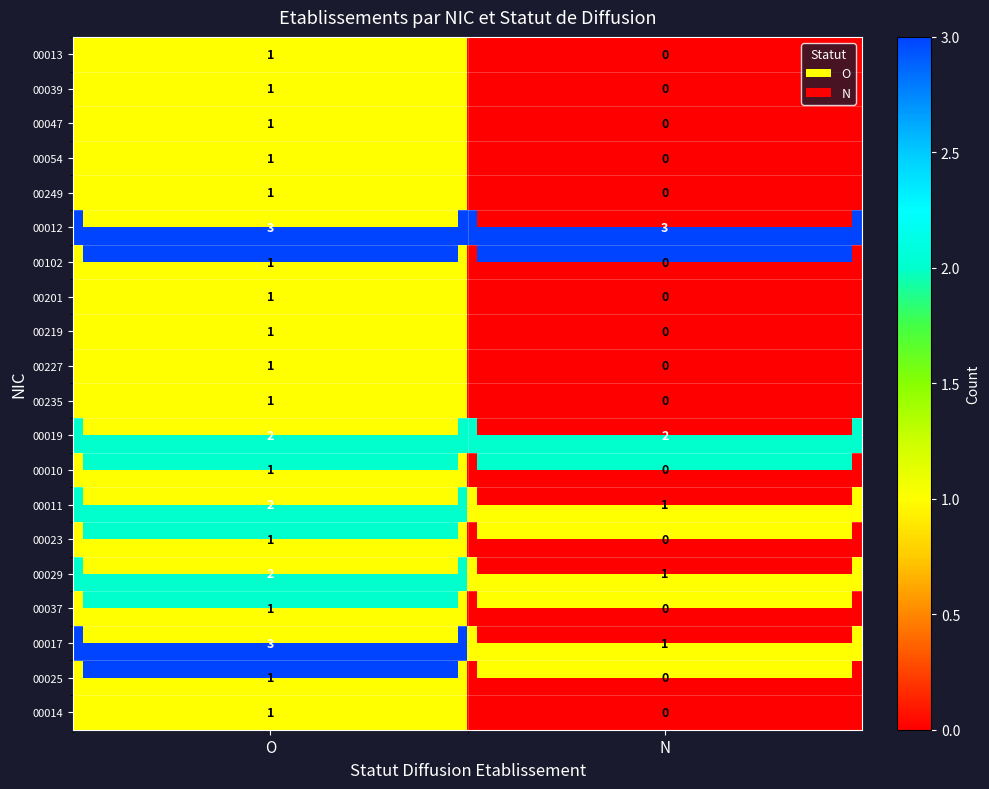

Which has a higher value, N or O?

O